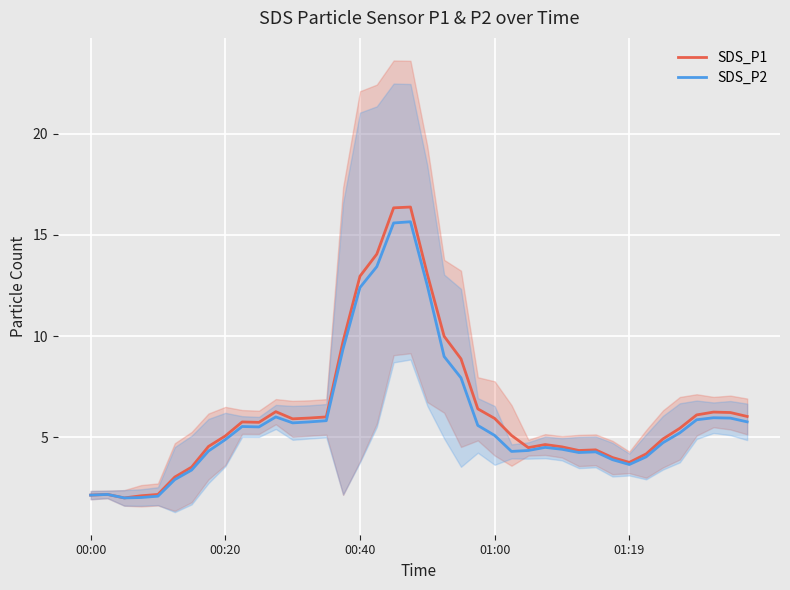

Which series has the widest spread of values?

SDS_P1